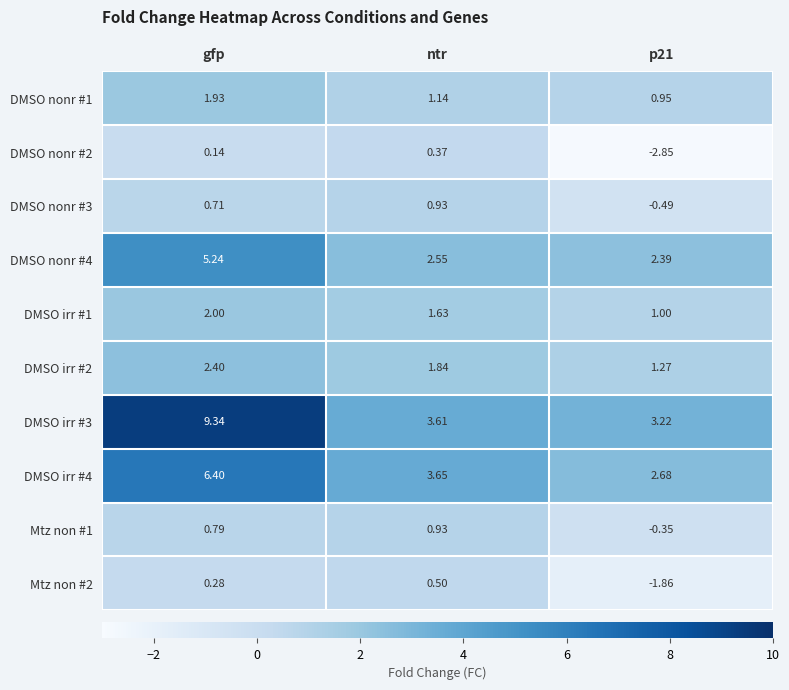

At which category does the chart reach its peak across all series?

gfp